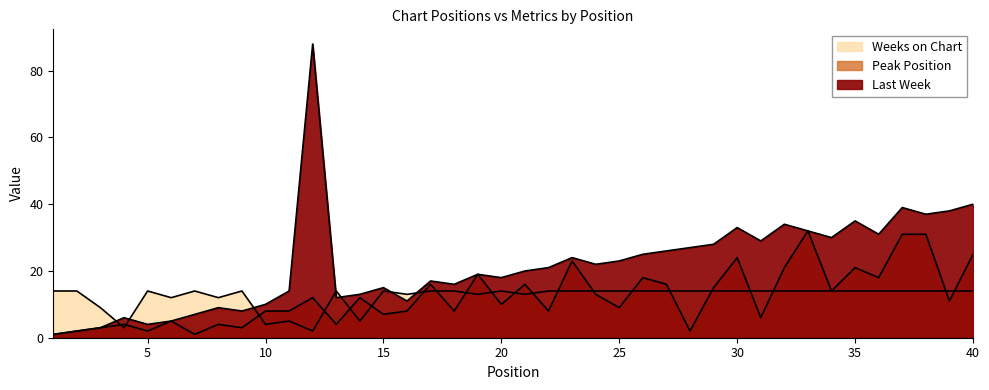

How many series are shown in this chart?

3